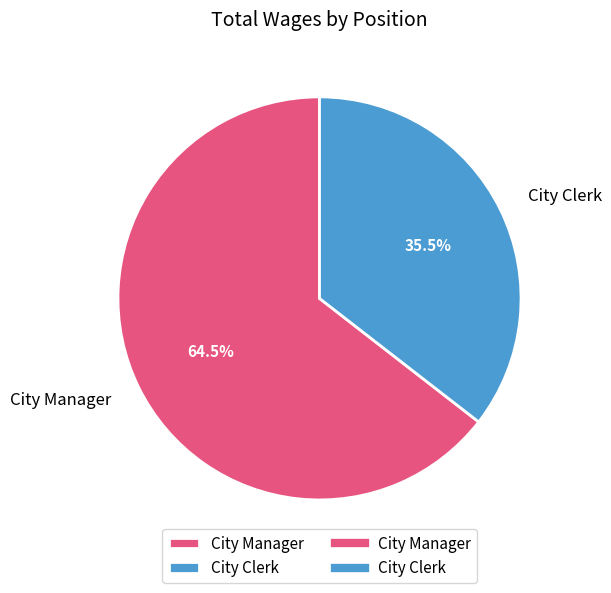

Is the sum of City Manager and City Clerk greater than half?

Yes